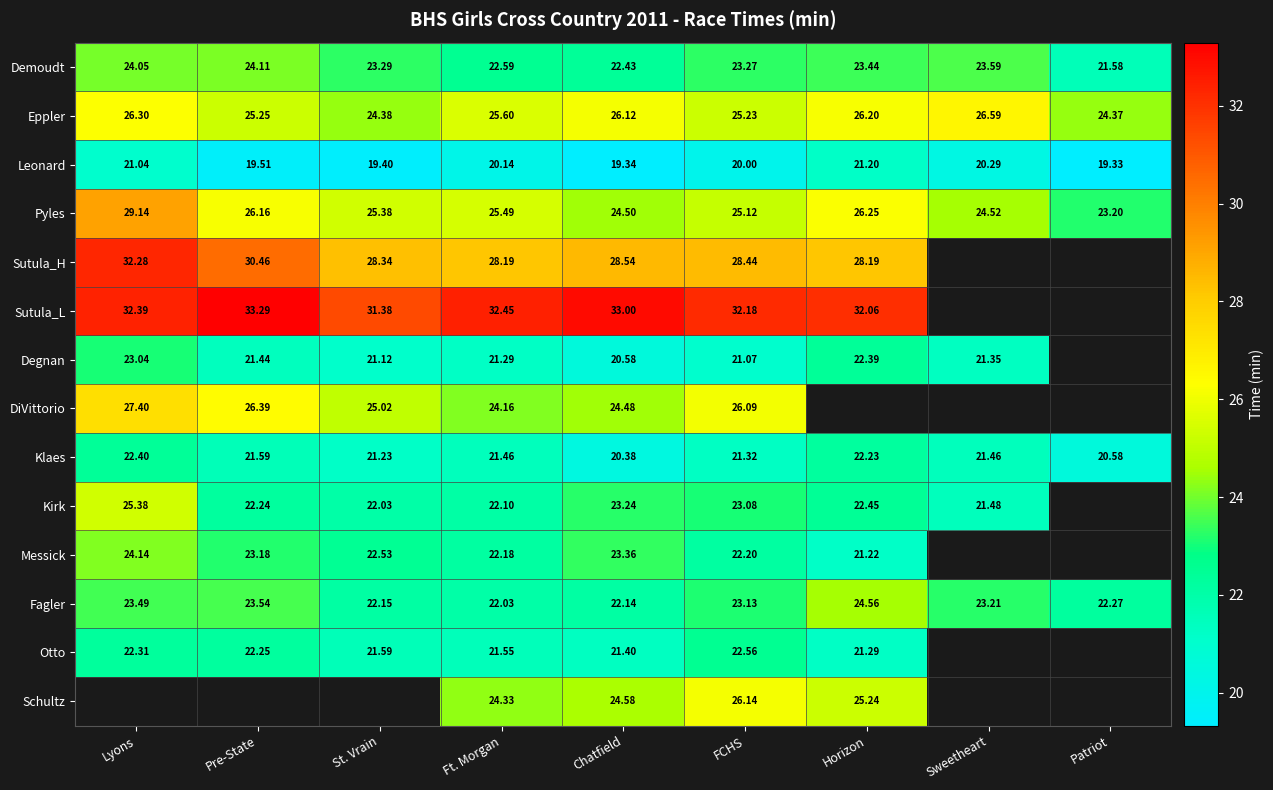

How many data points in Leonard are less than 20?

4